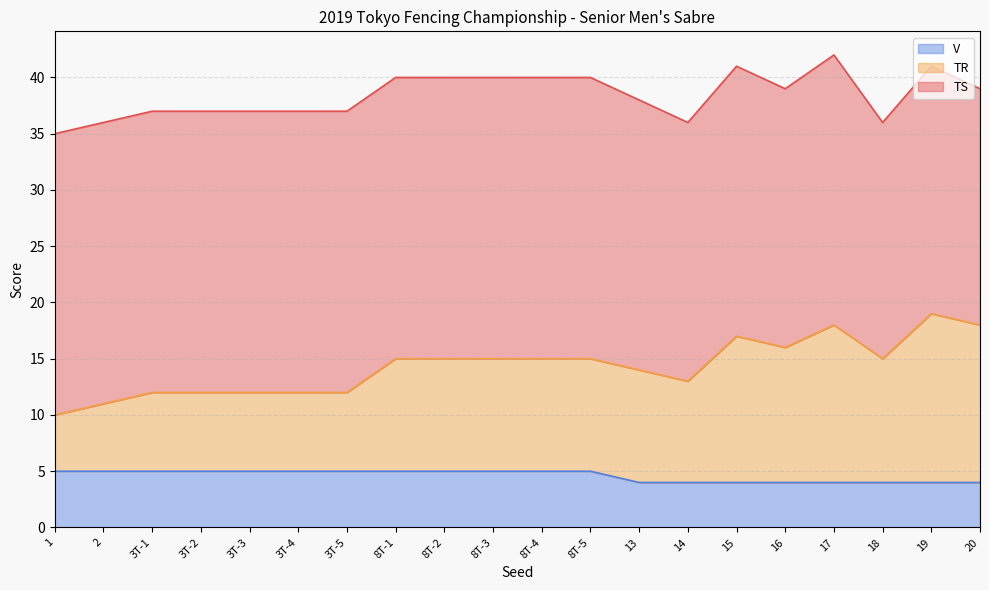

True or false: TR has a value of 26 at 18.

False